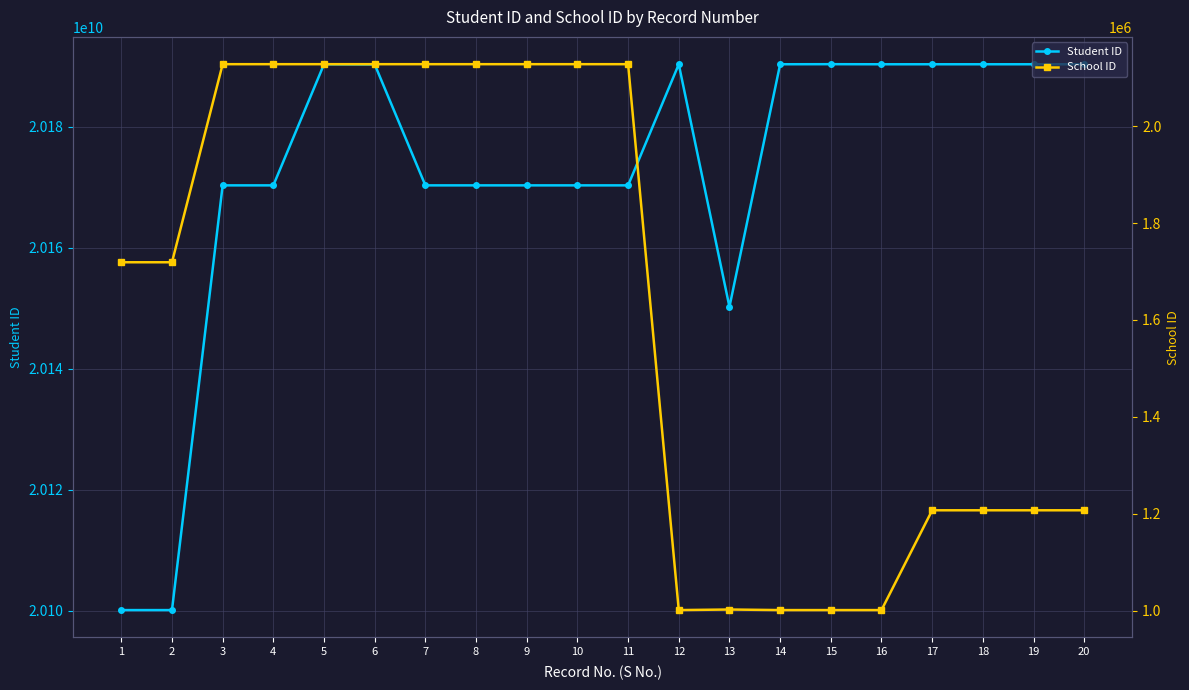

How many categories are shown in the chart?

20